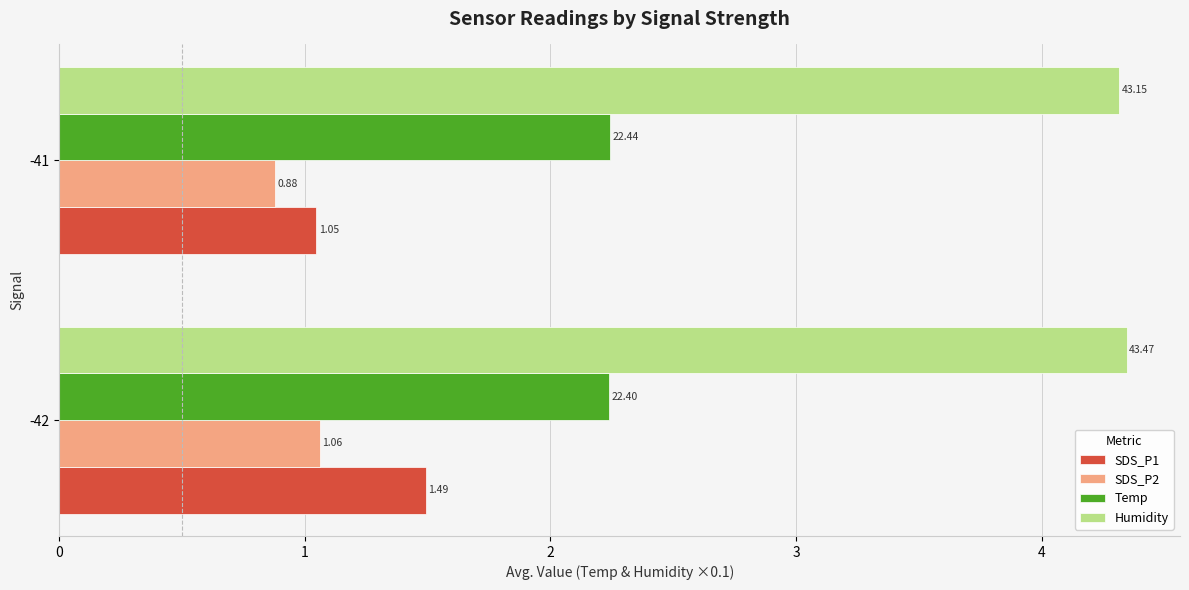

Is the value of SDS_P2 at -41 greater than the value of Temp at -41?

No